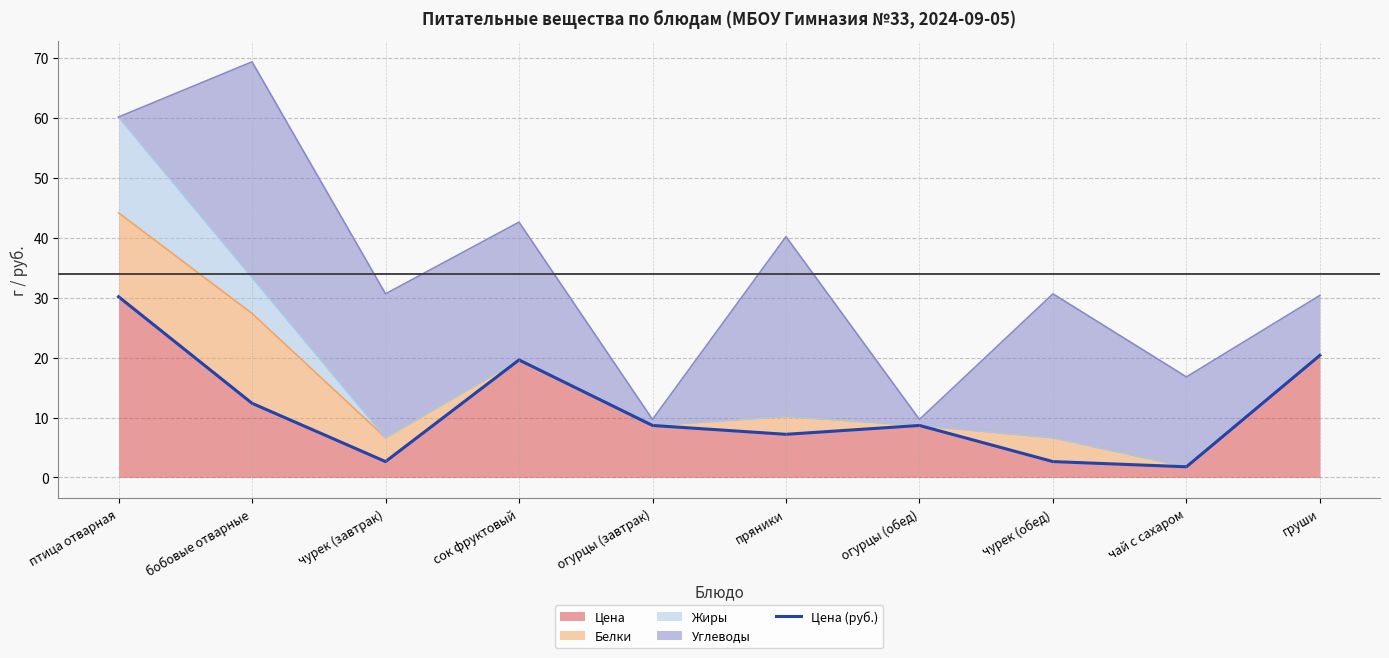

Is it true that the value at бобовые отварные is 12.4?

True